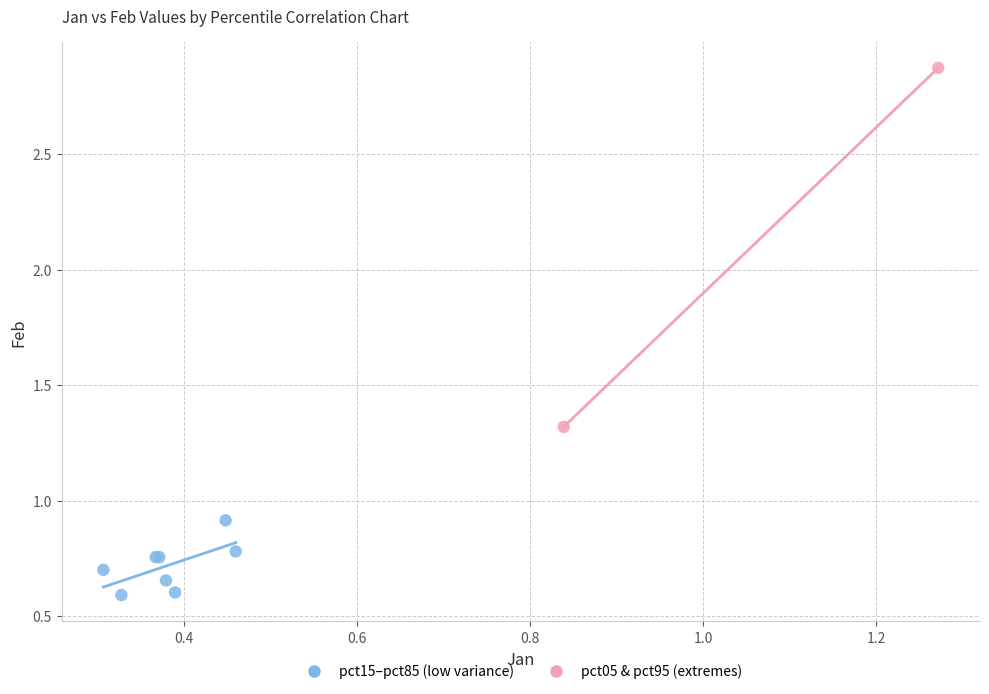

What are all the series names shown in the legend?

pct15–pct85 (low variance), pct05 & pct95 (extremes)